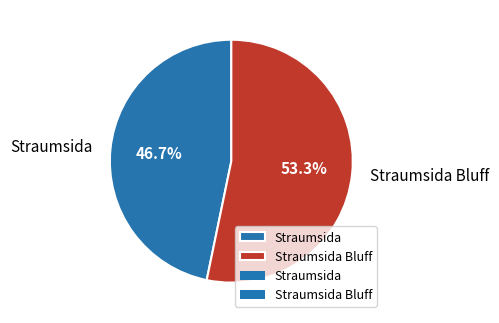

Do Straumsida Bluff and Straumsida together represent more than half of the pie?

Yes